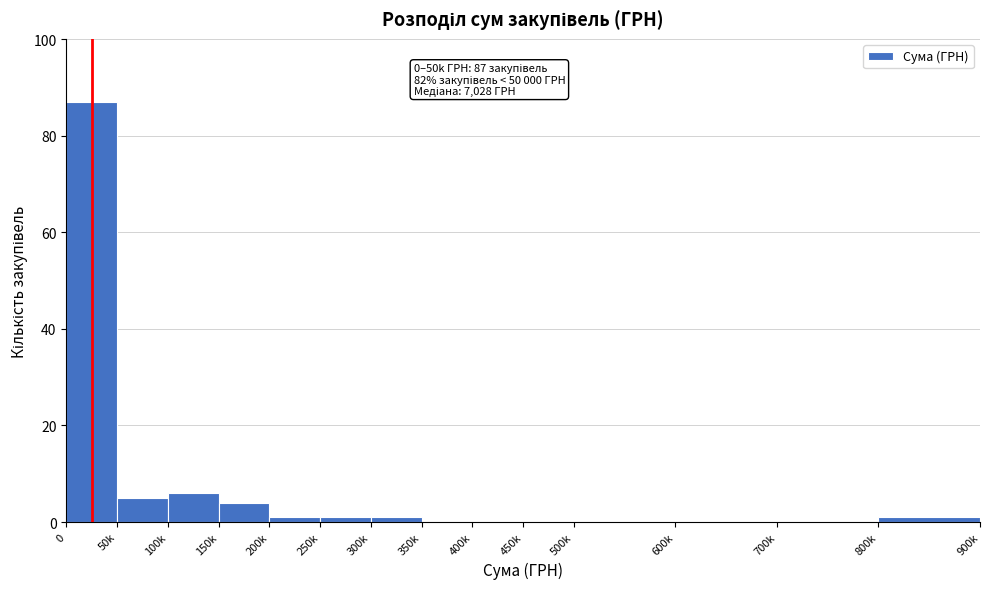

Reading right to left, list all the values displayed in this chart.

800k=1	700k=0	600k=0	500k=0	450k=0	400k=0	350k=0	300k=1	250k=1	200k=1	150k=4	100k=6	50k=5	0=87